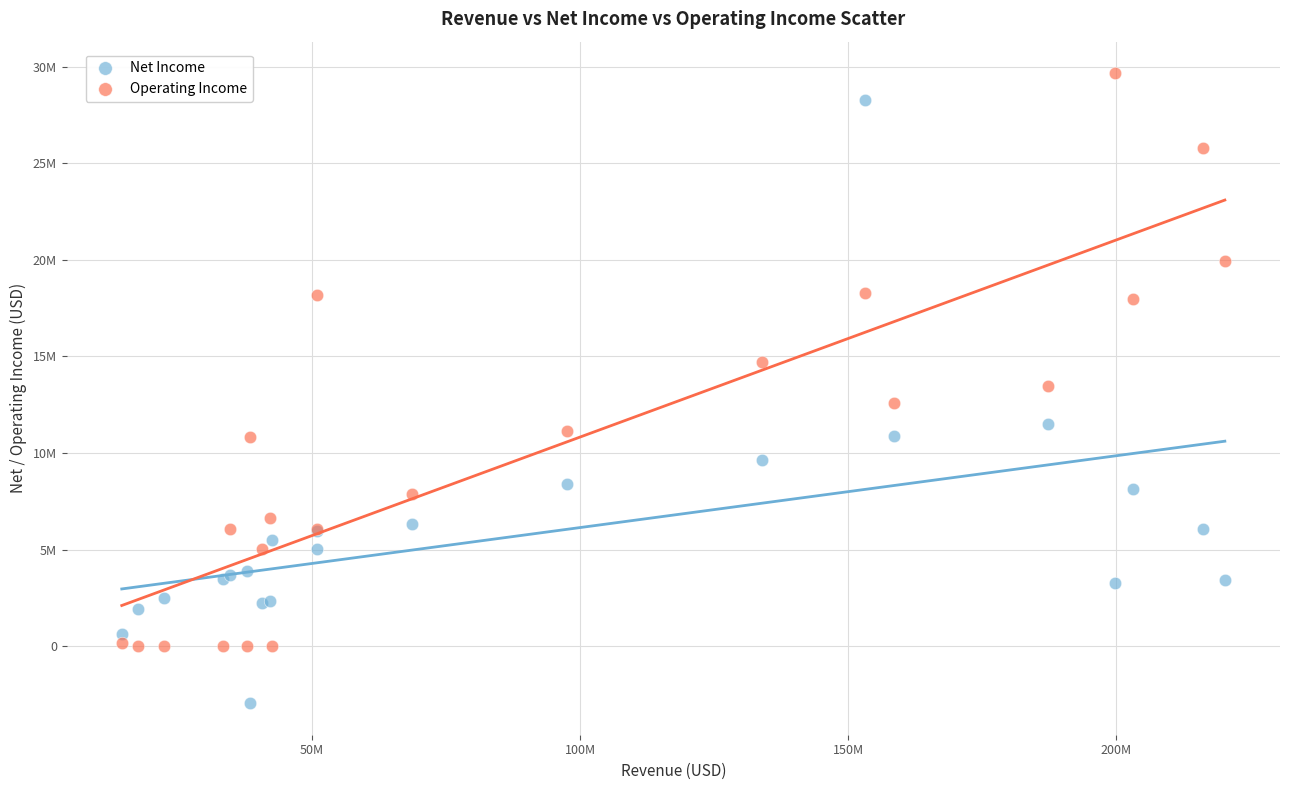

Which series contains the lowest Y value?

Net Income